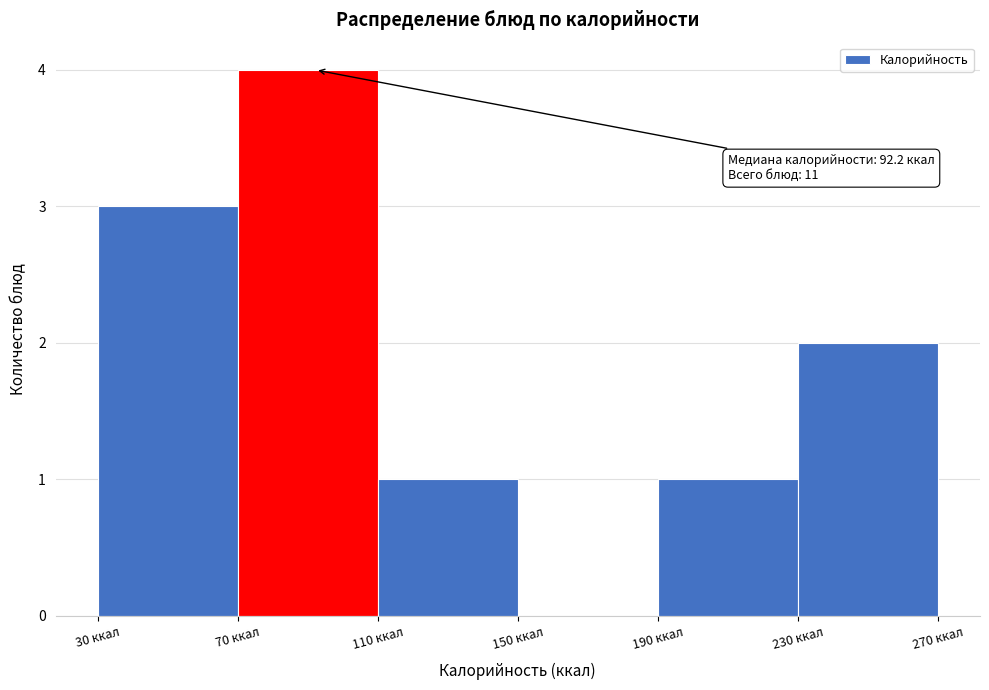

Which range on the x-axis has the tallest bar?

70 to 110